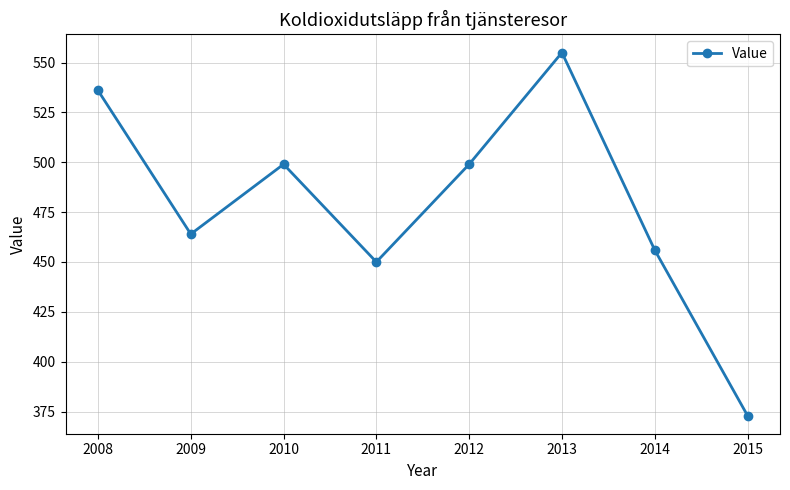

How many interior local peaks (higher than both neighbors) does the data have?

2